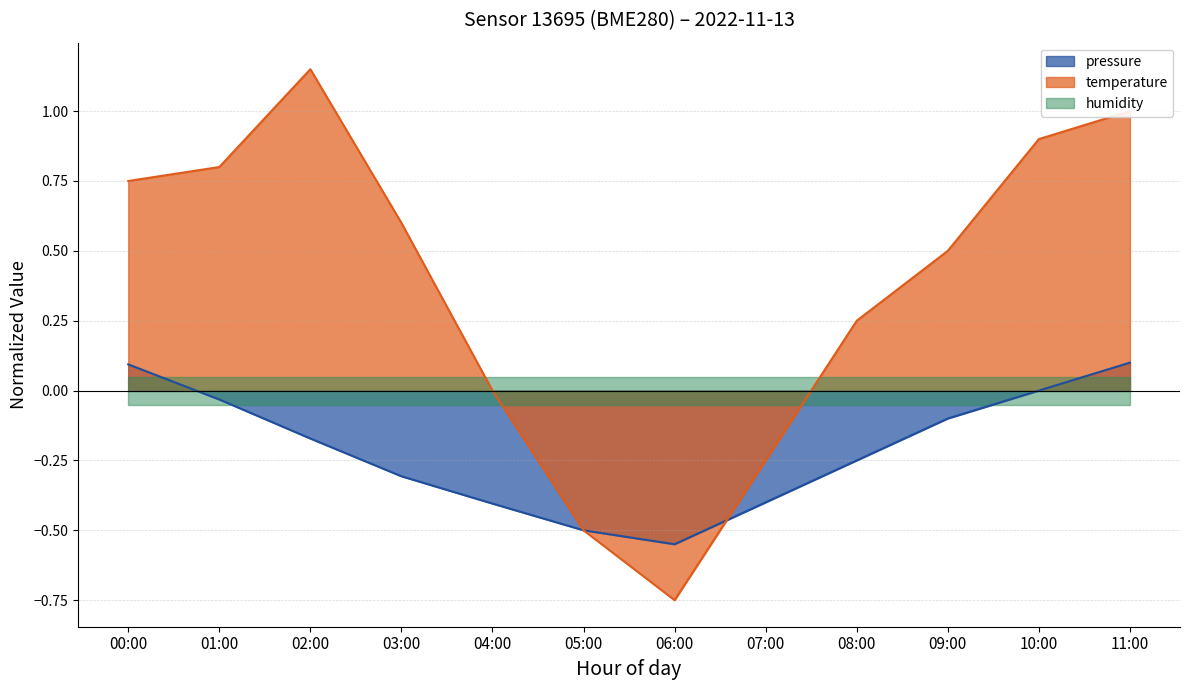

What is the average value of the temperature series?

0.4